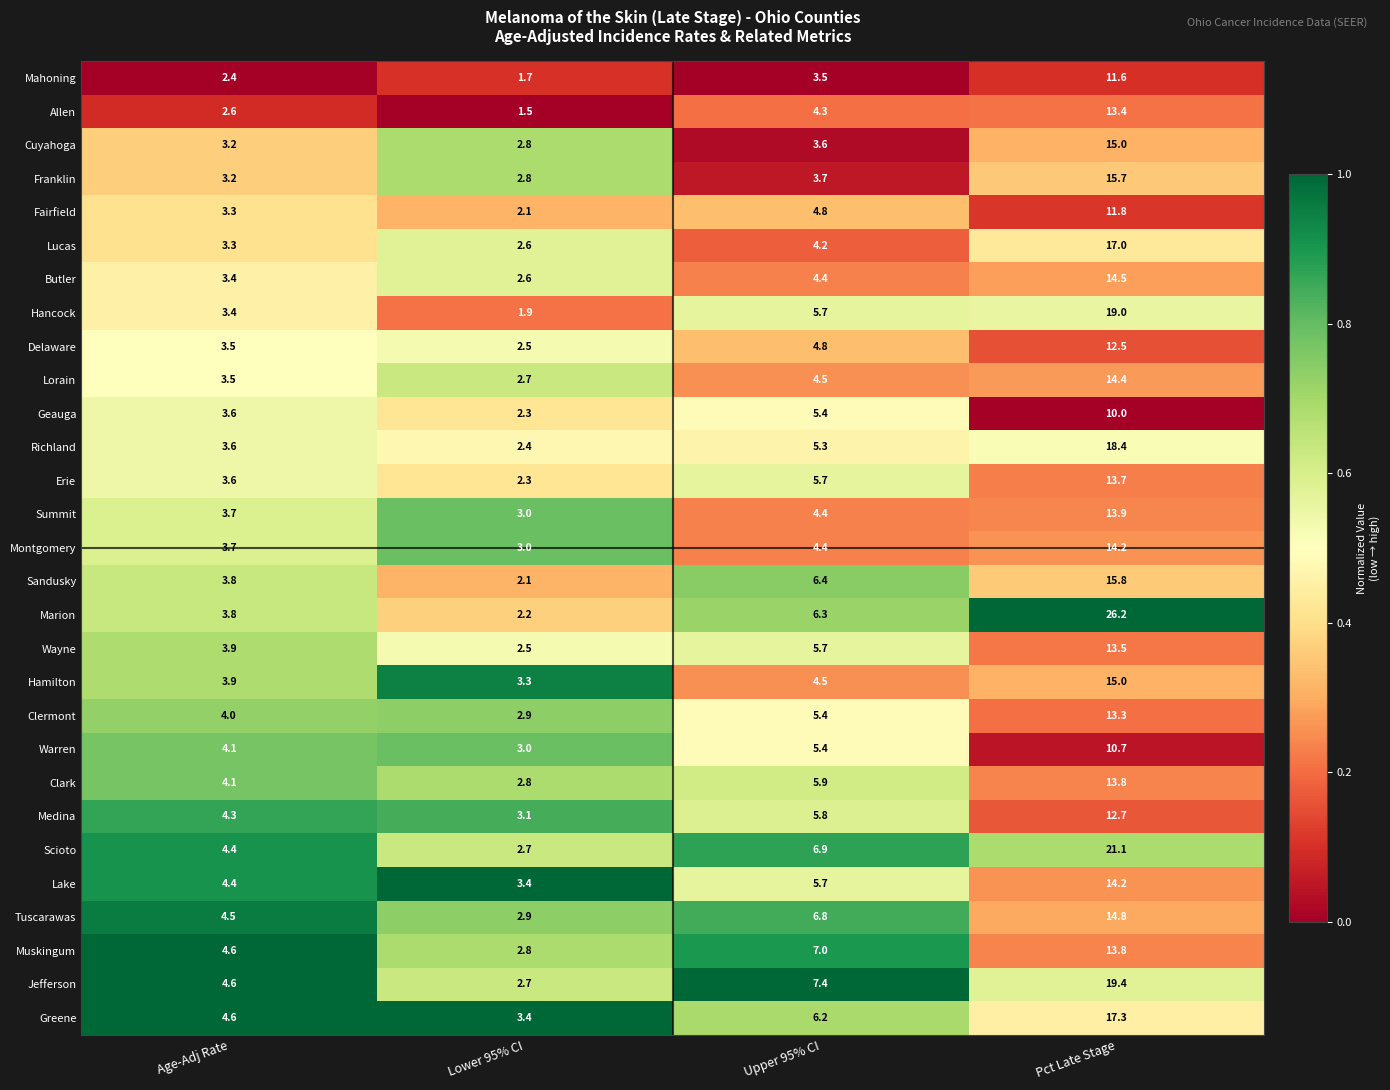

What is the difference between the maximum and minimum values in the Geauga series?

7.7